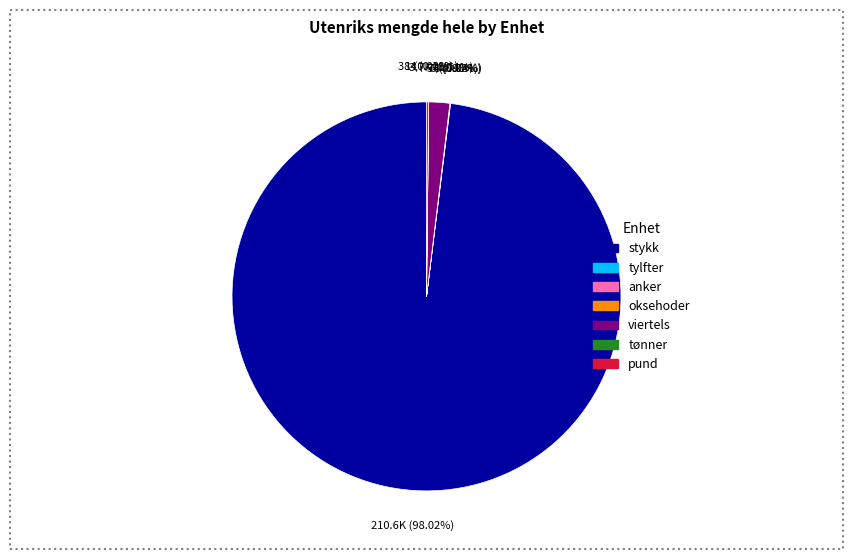

To the nearest percent, what portion does stykk represent?

98%